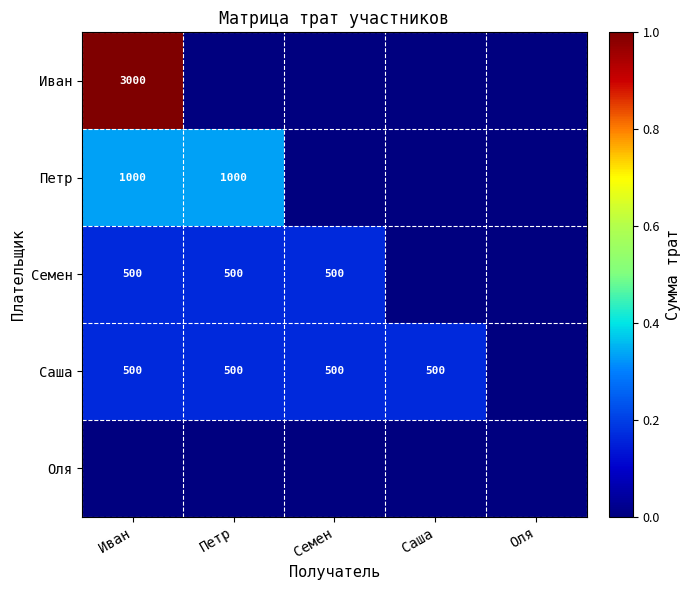

Is the value of Петр at Иван greater than the value of Семен at Иван?

Yes